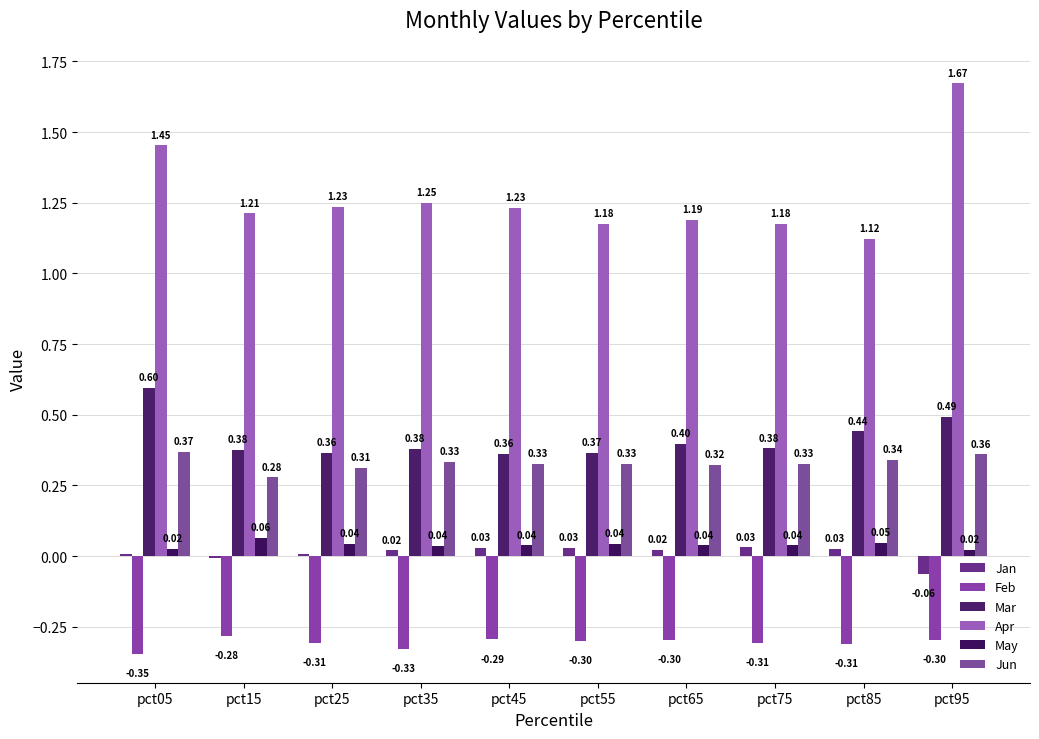

Are the bars grouped side by side (vs. stacked)?

Yes